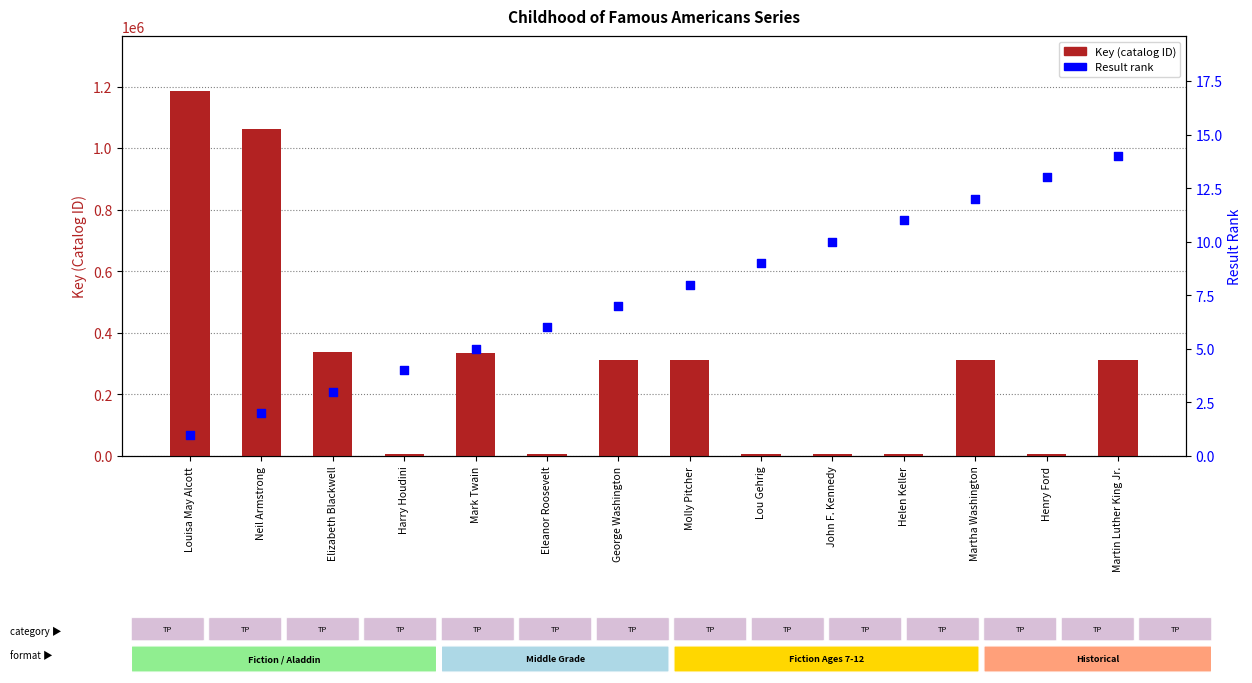

At which category is the sum across all series the highest?

Louisa May Alcott